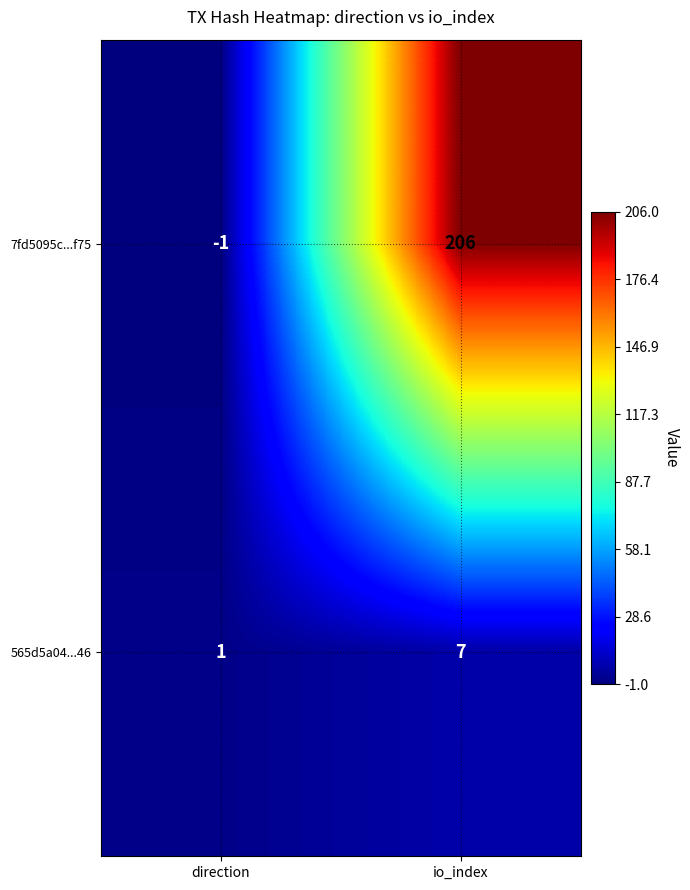

How many distinct data groups are displayed?

2